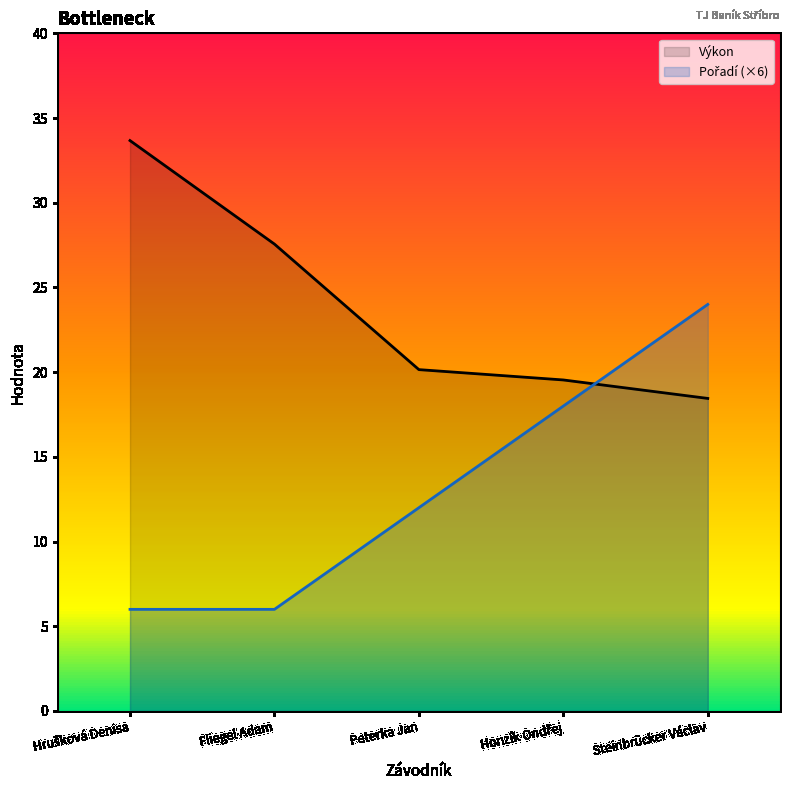

What is the difference between the maximum and second lowest values in the Pořadí series?

18.0